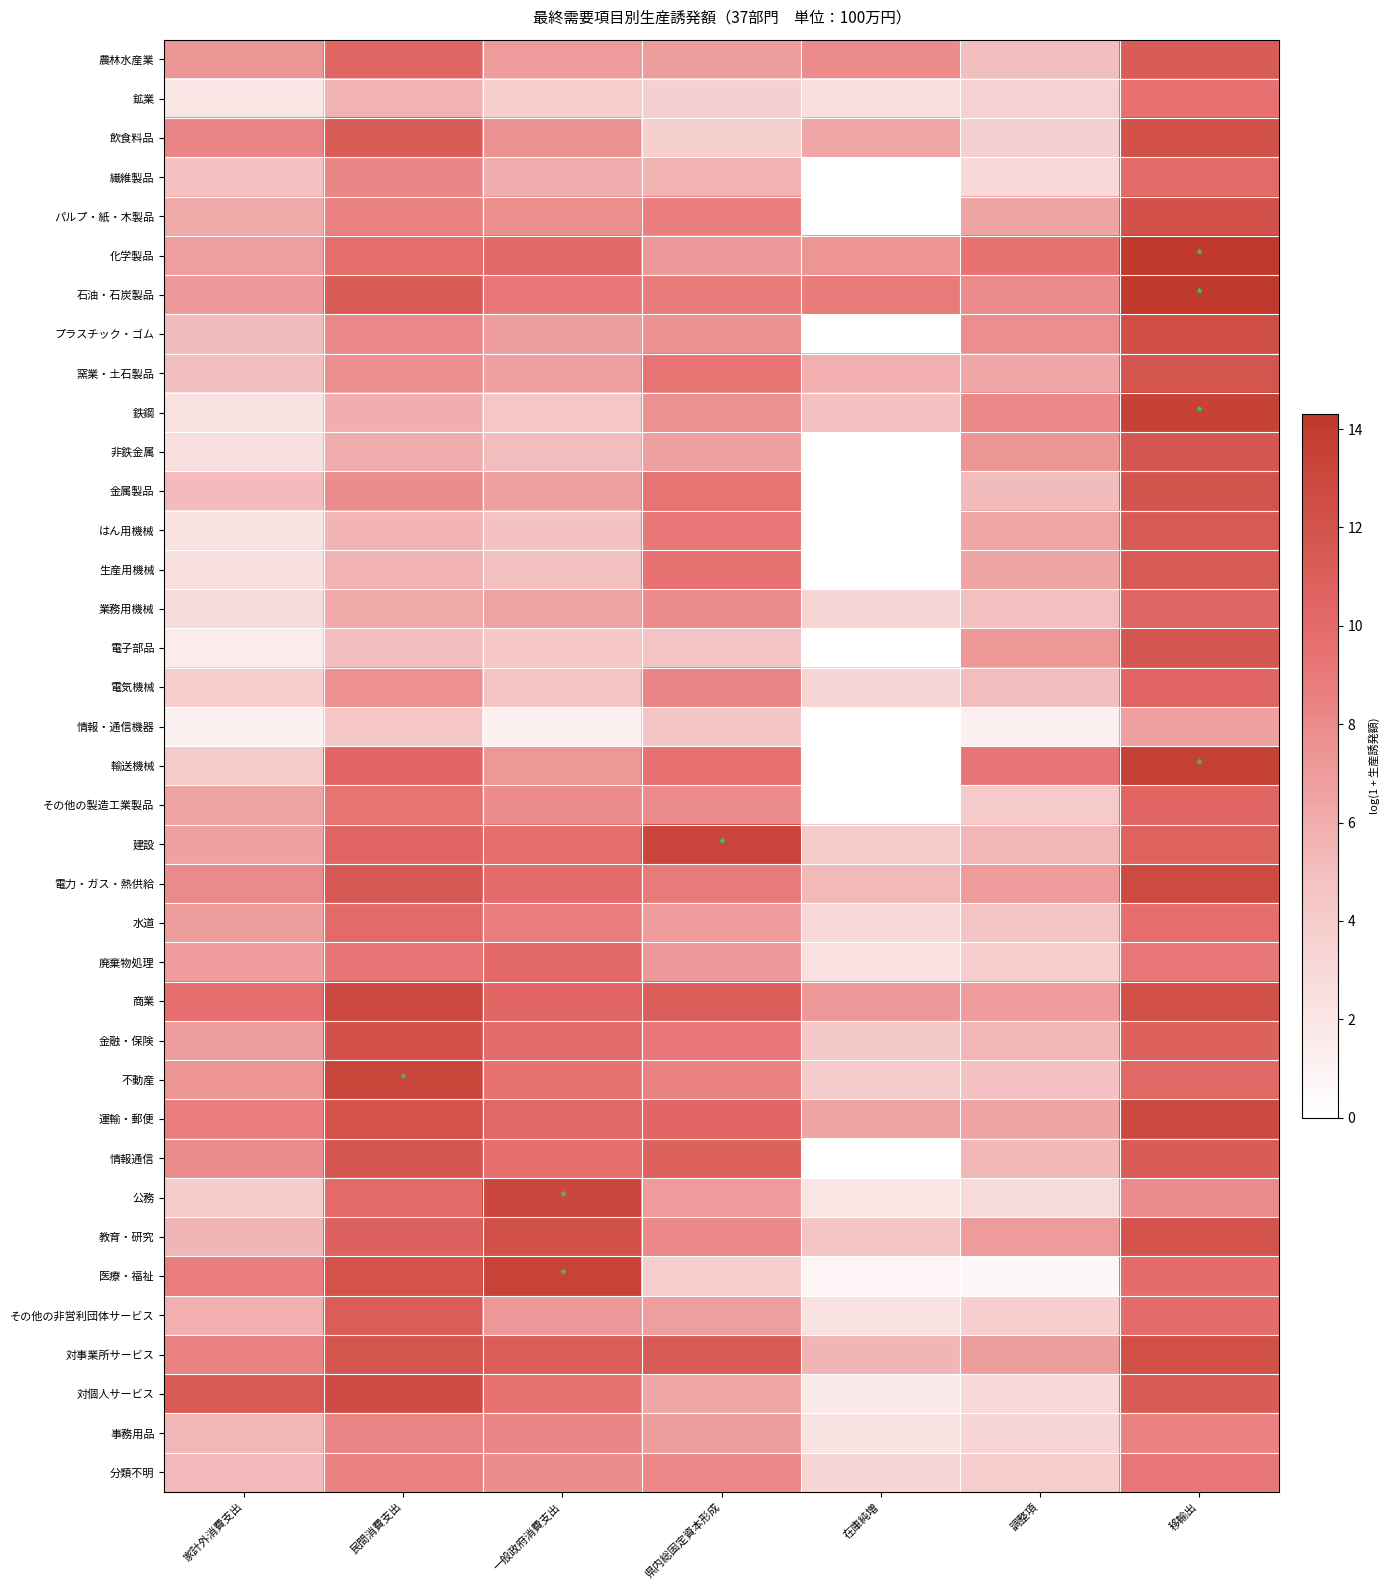

What is the greatest value displayed?

14.3